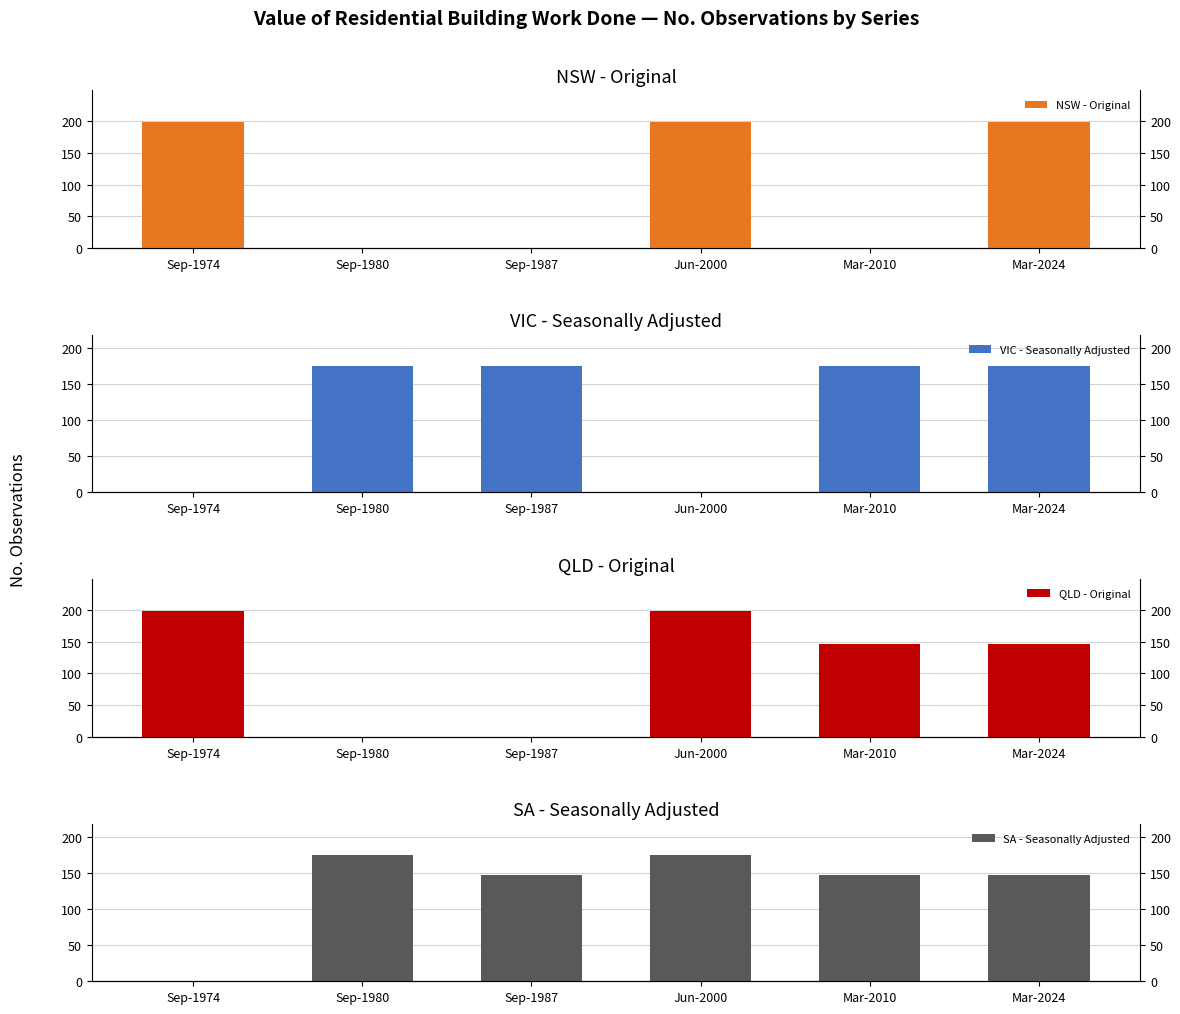

The value of VIC - Seasonally Adjusted at Mar-2010 is 175. True or false?

True